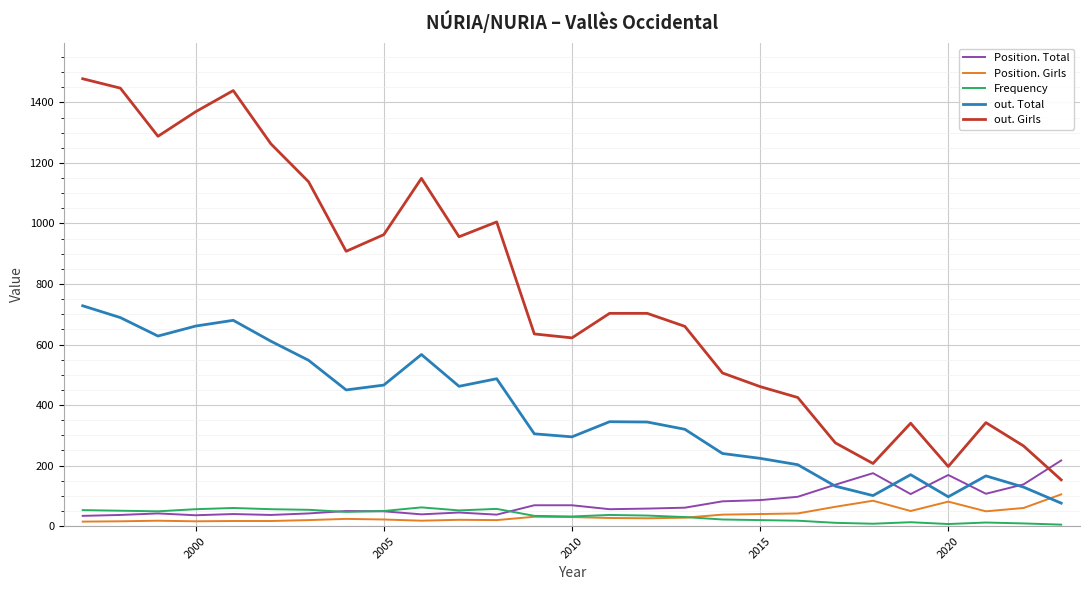

At how many categories does at least one series exceed 1457?

1